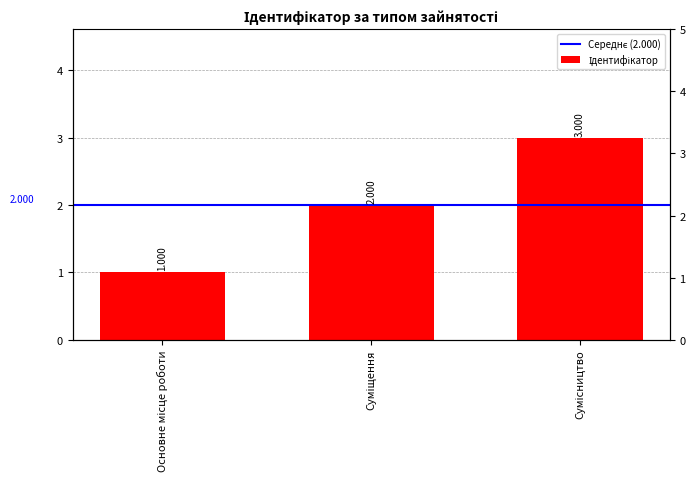

What is the ratio of the value at Основне місце роботи to the value at Сумісництво?

0.3